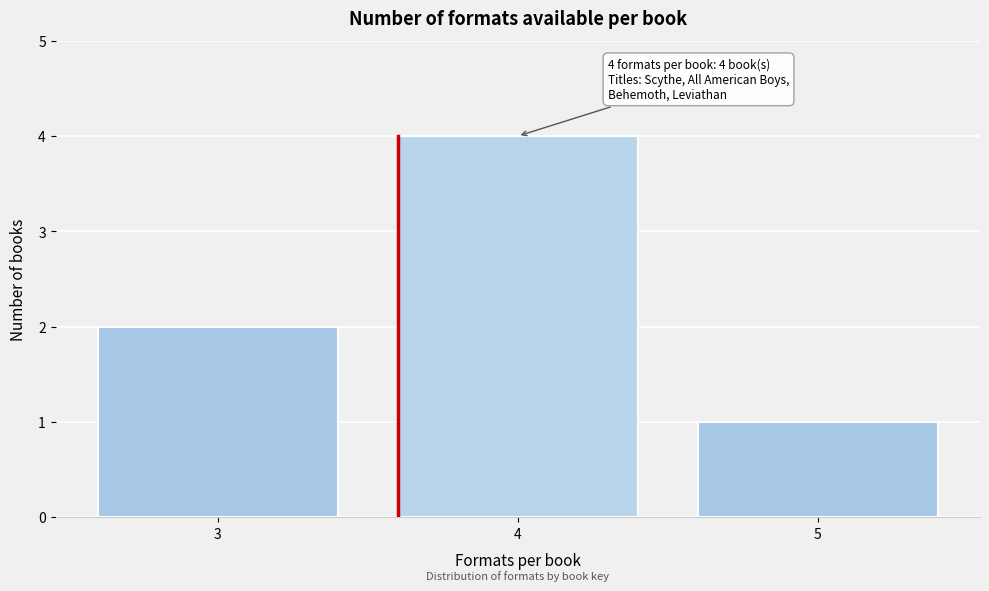

Reading left to right, list all the values displayed in this chart.

2	4	1